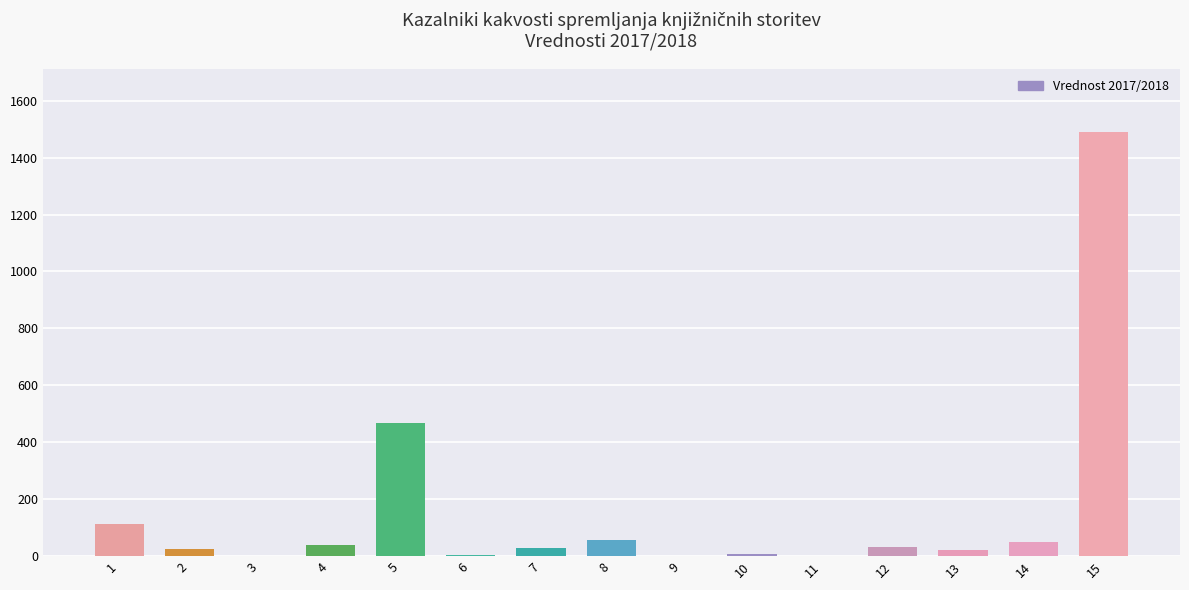

Count the number of categories in the chart.

15